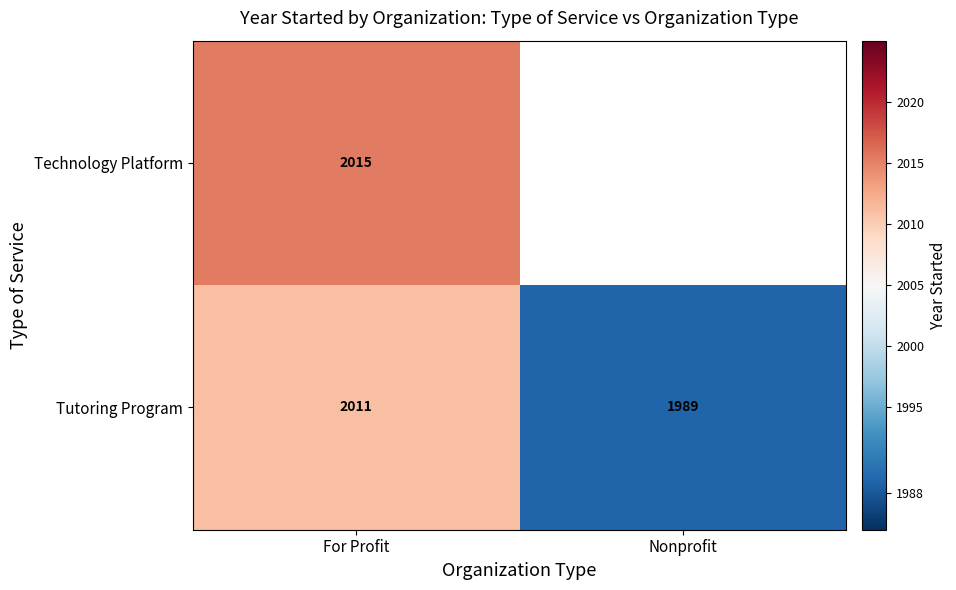

Which category has the lowest value in the Tutoring Program series?

Nonprofit